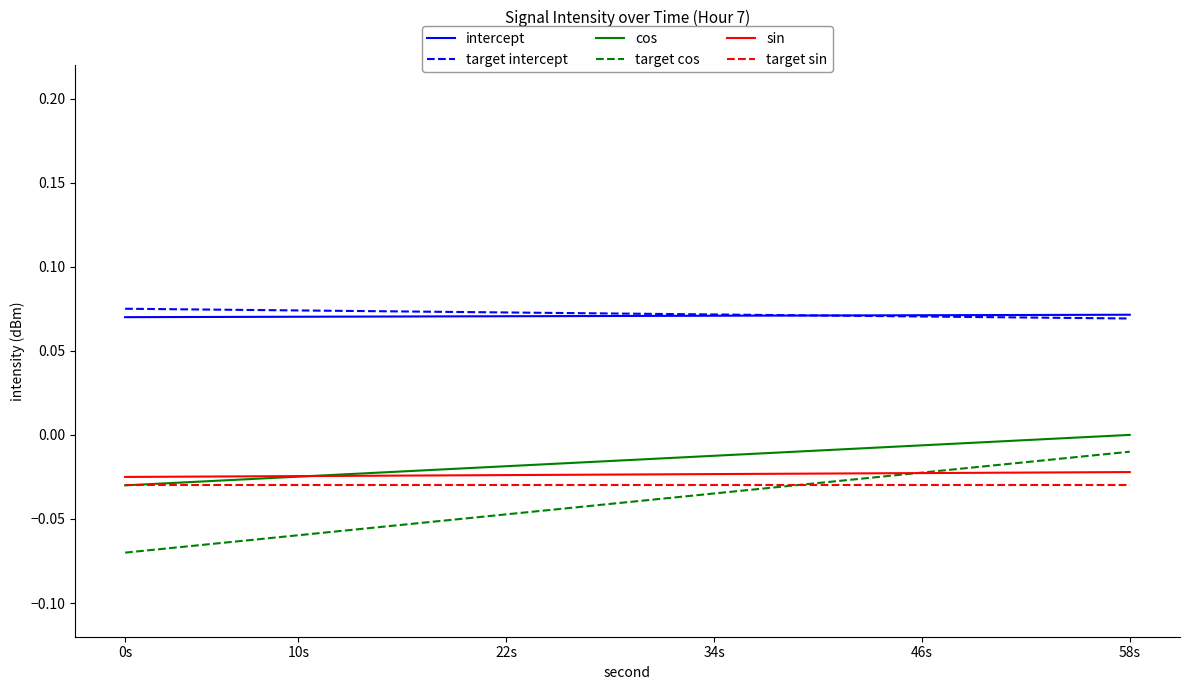

Which series has the widest spread of values?

target cos